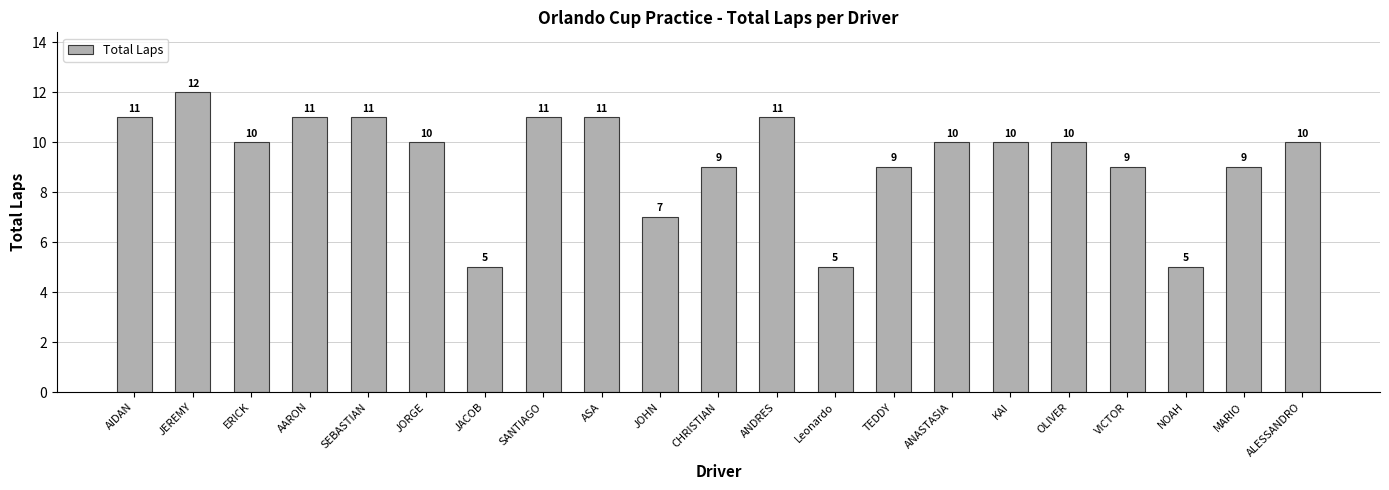

What is the smallest value displayed?

5